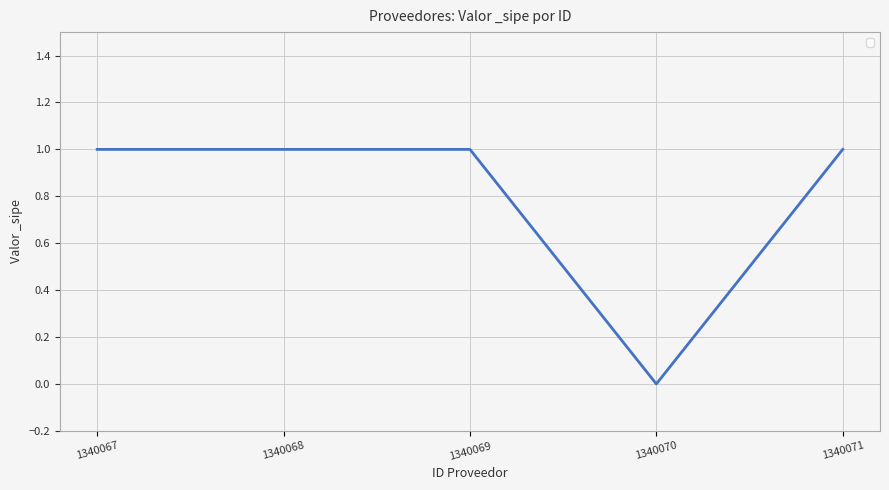

True or false: there are more than 2 points higher than both neighbors.

False